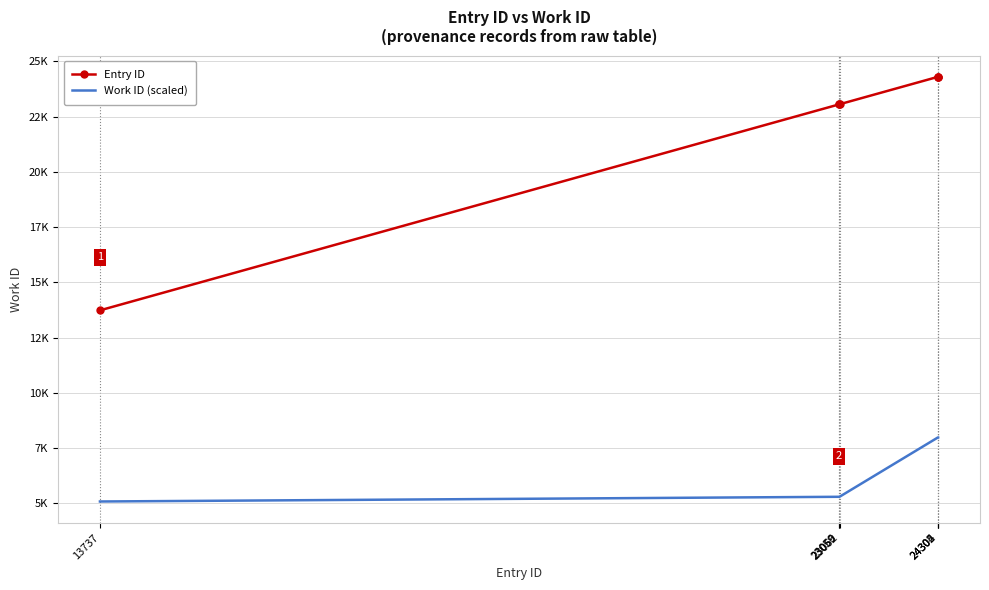

What are all the series names shown in the legend?

Entry ID, Work ID (scaled)